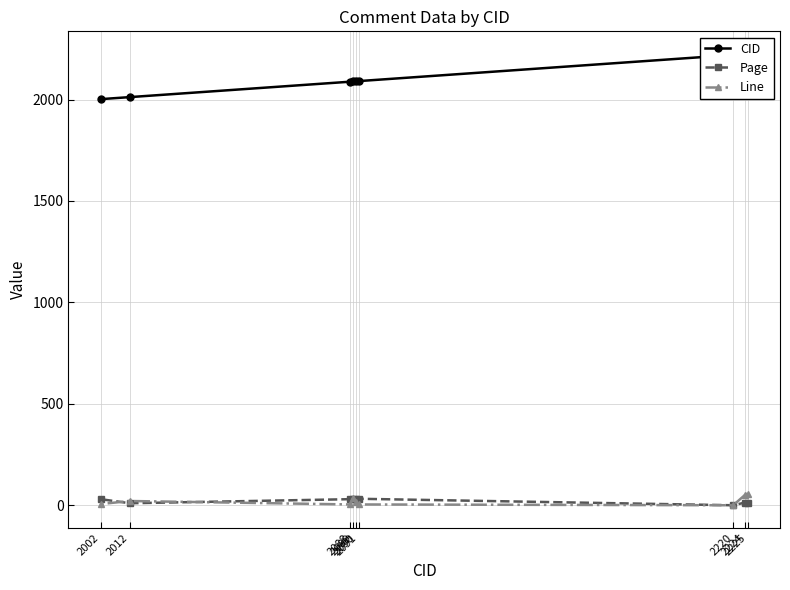

True or false: Line and Page cross at least once.

True